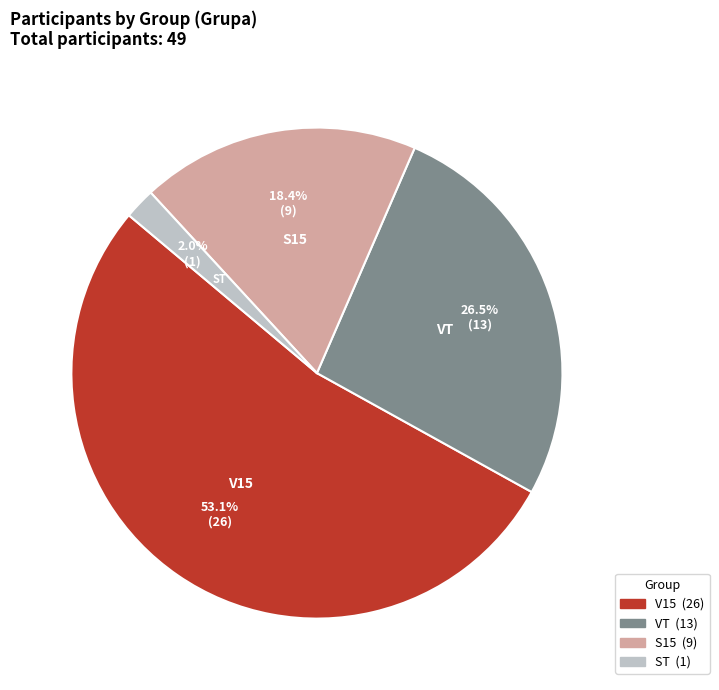

Does ST represent more than half of the total?

No